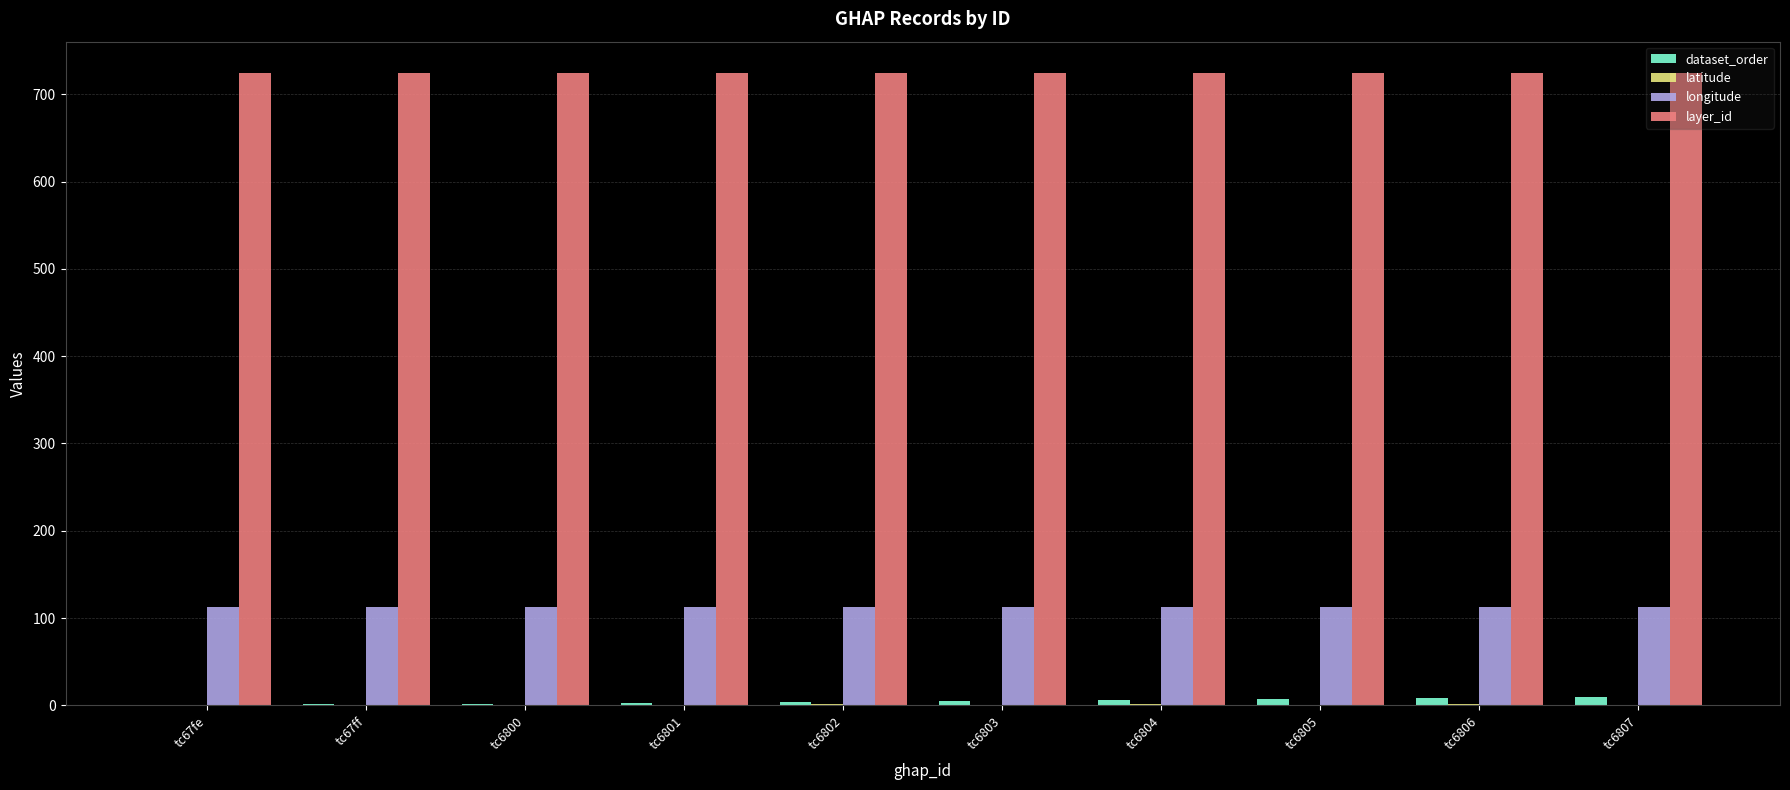

What is the greatest value displayed?

724.0